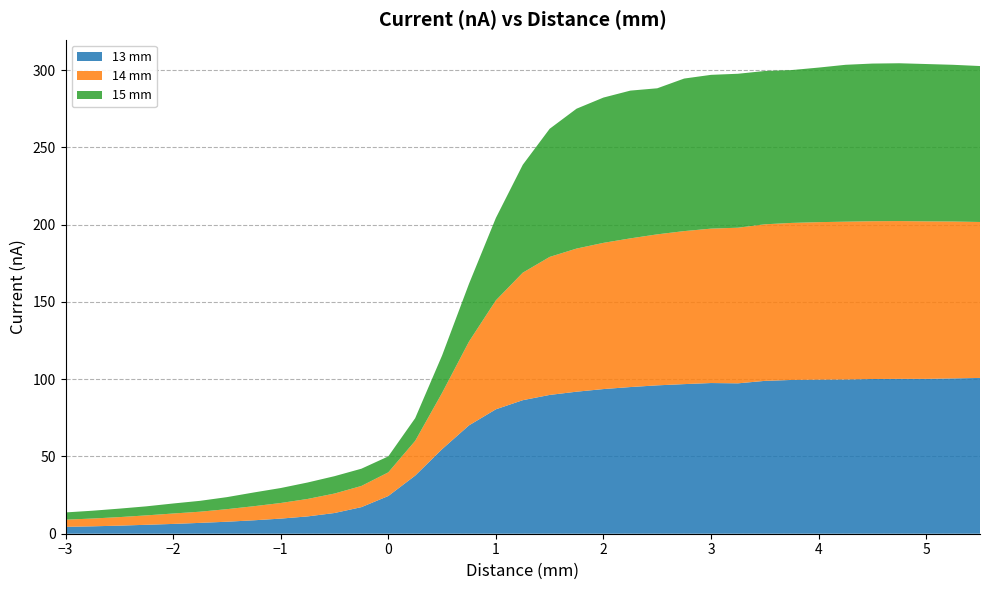

Reading left to right, extract all data points from this chart.

13 mm: 4.5	4.8	5.2	5.8	6.3	7.0	7.8	8.7	9.8	11.2	13.4	17.2	24.4	37.6	54.7	70.1	80.5	86.4	89.8	91.9	93.6	94.9	96.0	96.8	97.5	97.3	98.9	99.5	99.7	99.8	100.1	100.2	100.2	100.5	100.8
14 mm: 4.6	5.0	5.5	6.1	6.7	7.2	8.1	9.1	10.1	11.3	12.6	13.7	15.3	22.5	36.4	54.2	70.5	82.5	89.3	92.6	94.6	96.2	97.7	99.0	99.9	100.7	101.3	101.6	101.9	102.1	102.1	102.1	101.9	101.5	100.9
15 mm: 4.7	5.0	5.5	5.8	6.5	7.0	7.8	8.9	9.7	10.6	11.2	11.2	10.3	14.7	24.2	37.4	53.3	69.8	82.9	90.5	94.0	95.6	94.5	98.7	99.5	99.6	99.2	98.9	100.0	101.5	102.0	102.1	101.8	101.4	100.9